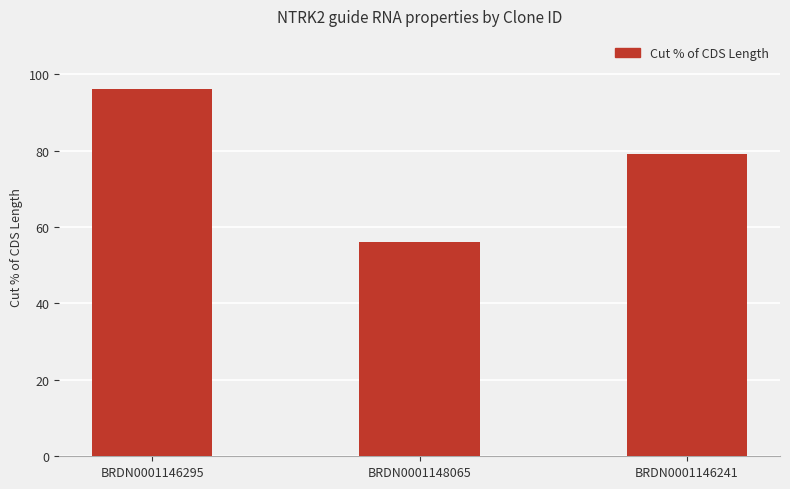

Reading left to right, what are all the values shown in this chart?

BRDN0001146295=96	BRDN0001148065=56	BRDN0001146241=79